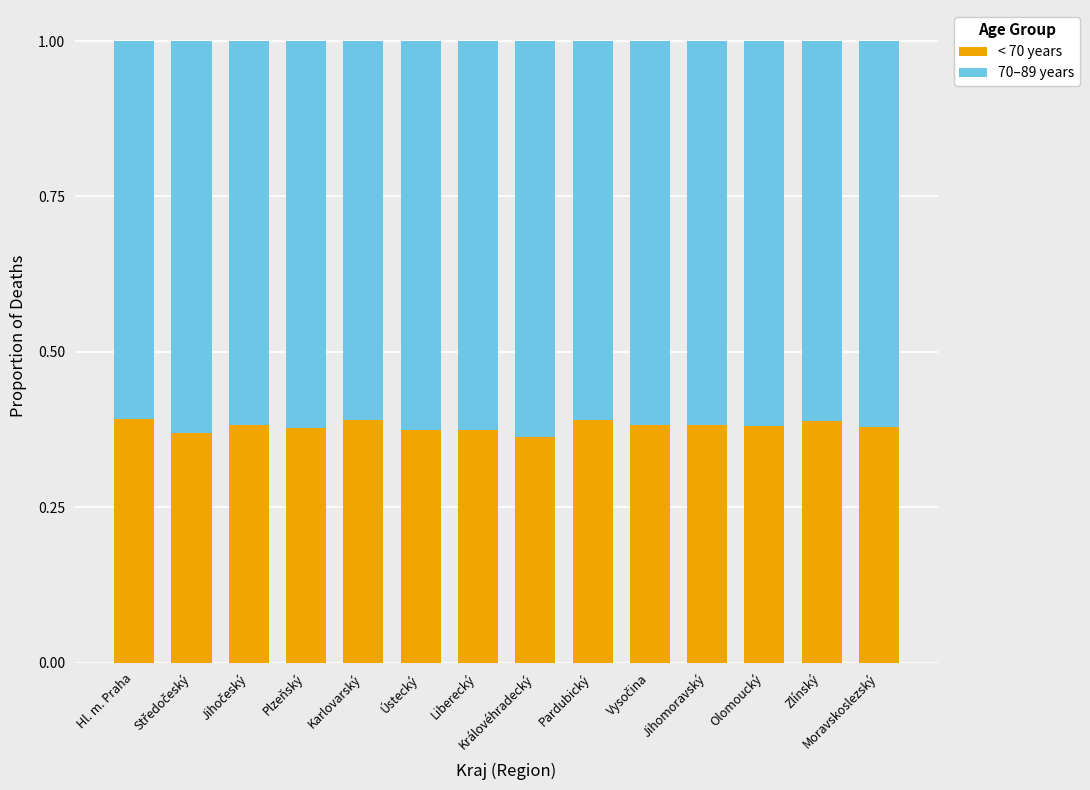

What is the sum of all < 70 years values?

5.3